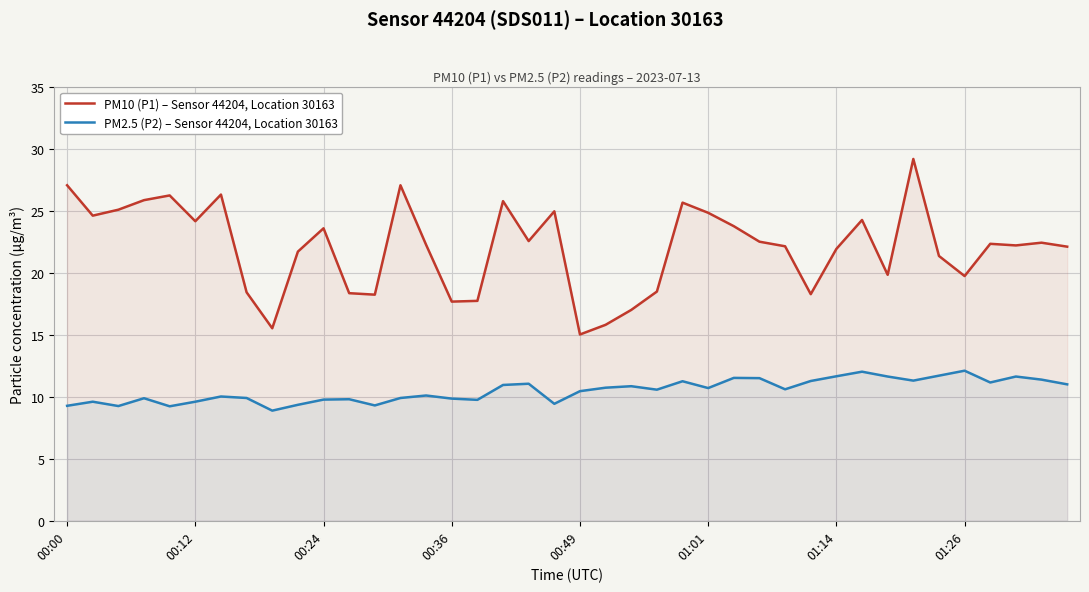

Reading left to right, list all the values displayed in this chart.

PM10 (P1) – Sensor 44204, Location 30163: 27.1	24.6	25.1	25.9	26.2	24.1	26.3	18.4	15.5	21.7	23.6	18.4	18.2	27.1	22.2	17.7	17.7	25.8	22.6	24.9	15.0	15.8	17.0	18.5	25.6	24.8	23.8	22.5	22.1	18.3	21.9	24.2	19.8	29.2	21.4	19.7	22.3	22.2	22.4	22.1
PM2.5 (P2) – Sensor 44204, Location 30163: 9.3	9.6	9.2	9.9	9.2	9.6	10.0	9.9	8.9	9.3	9.8	9.8	9.3	9.9	10.1	9.8	9.8	10.9	11.1	9.4	10.4	10.7	10.8	10.6	11.2	10.7	11.5	11.5	10.6	11.3	11.7	12.0	11.6	11.3	11.7	12.1	11.2	11.6	11.4	11.0